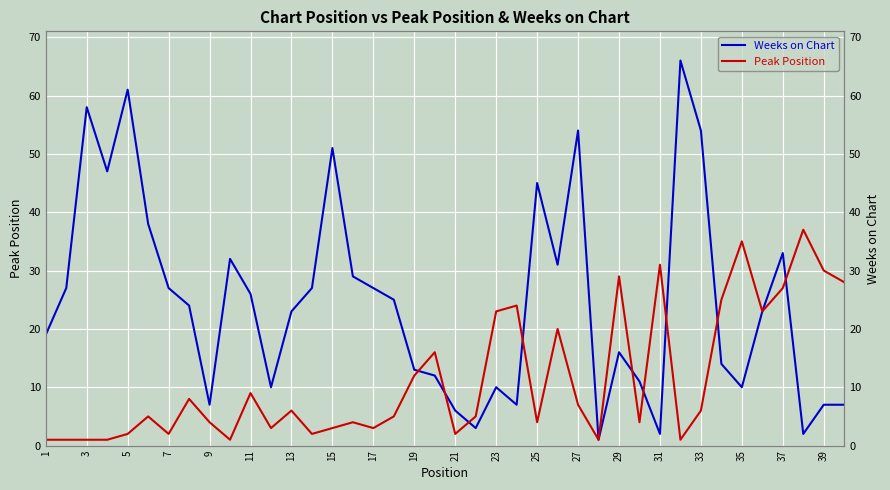

How many lines are shown in the chart?

2